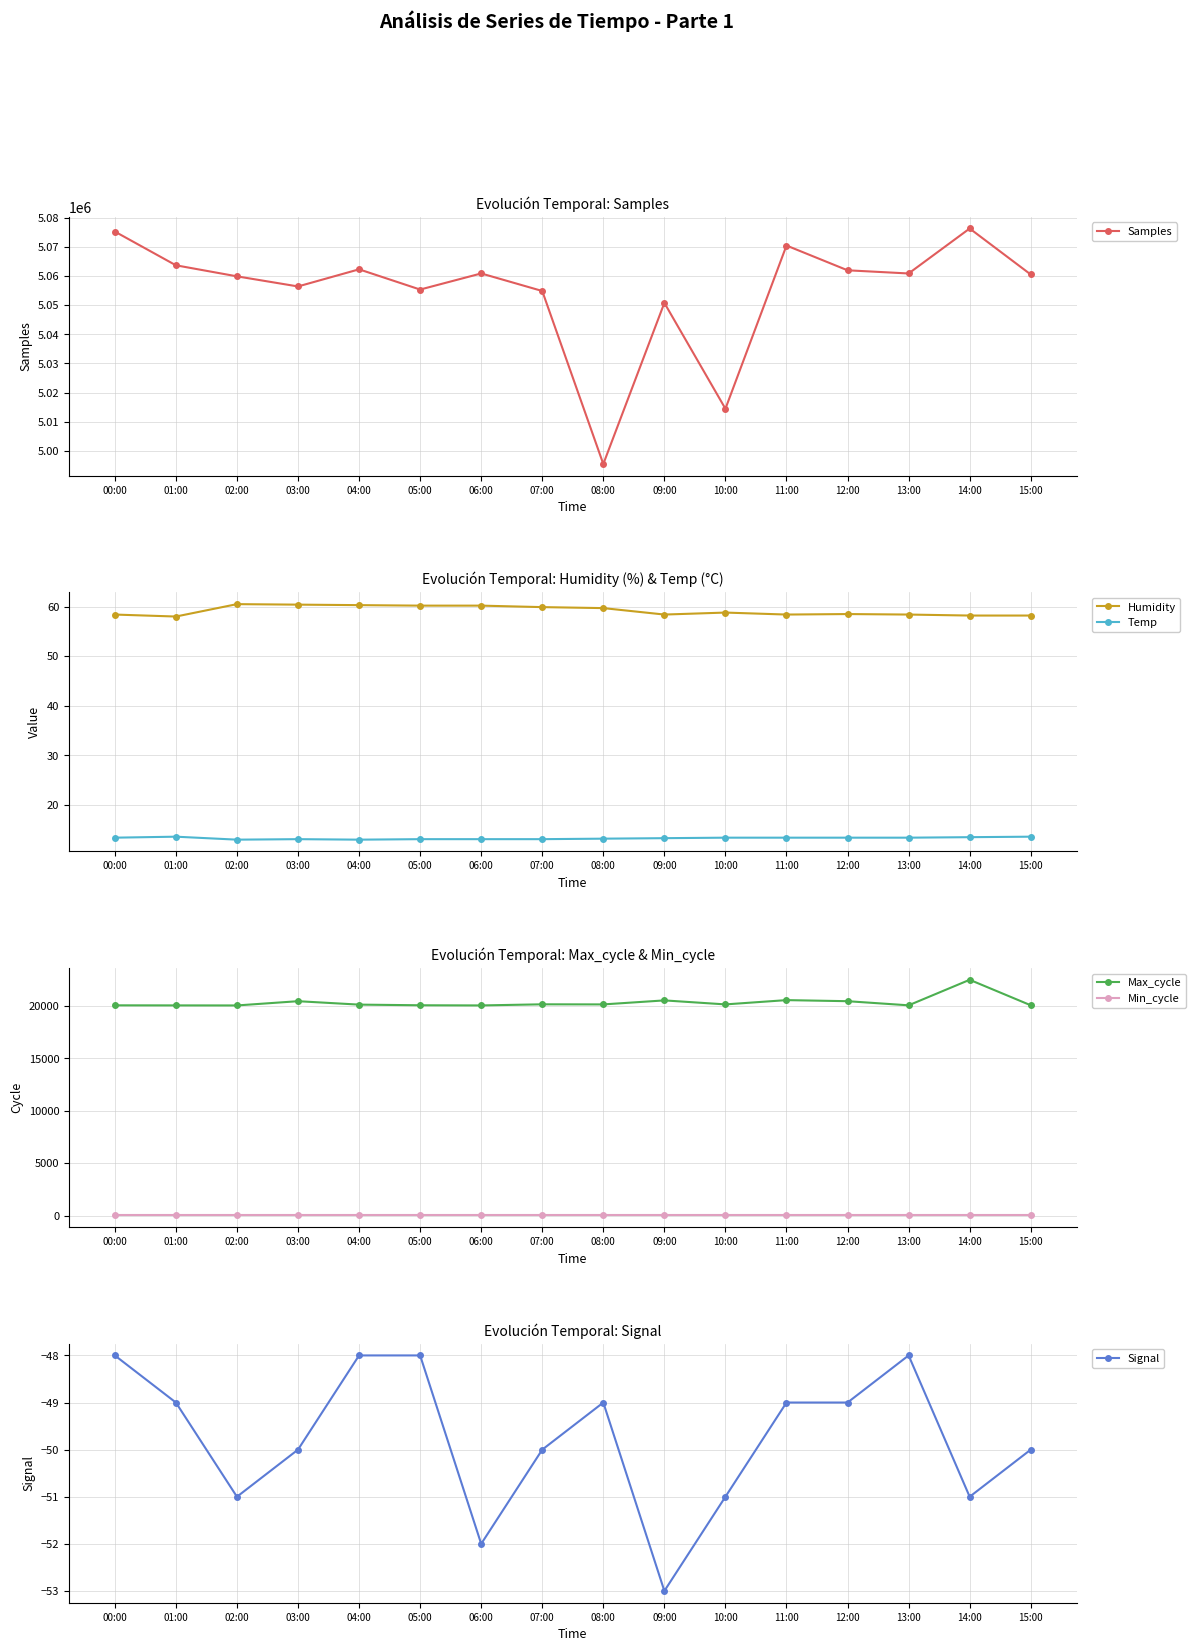

How many interior local valleys does the Max_cycle series have?

5